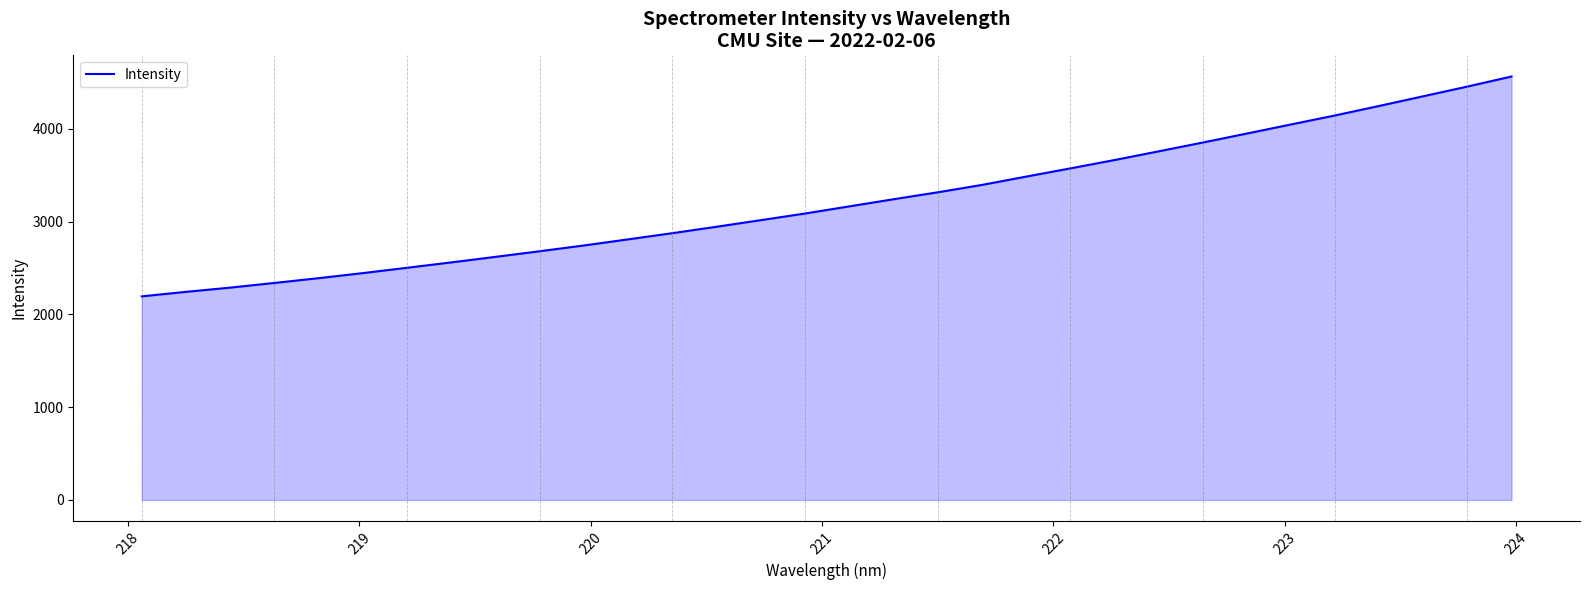

True or false: the data has more than 1 interior local peaks.

False